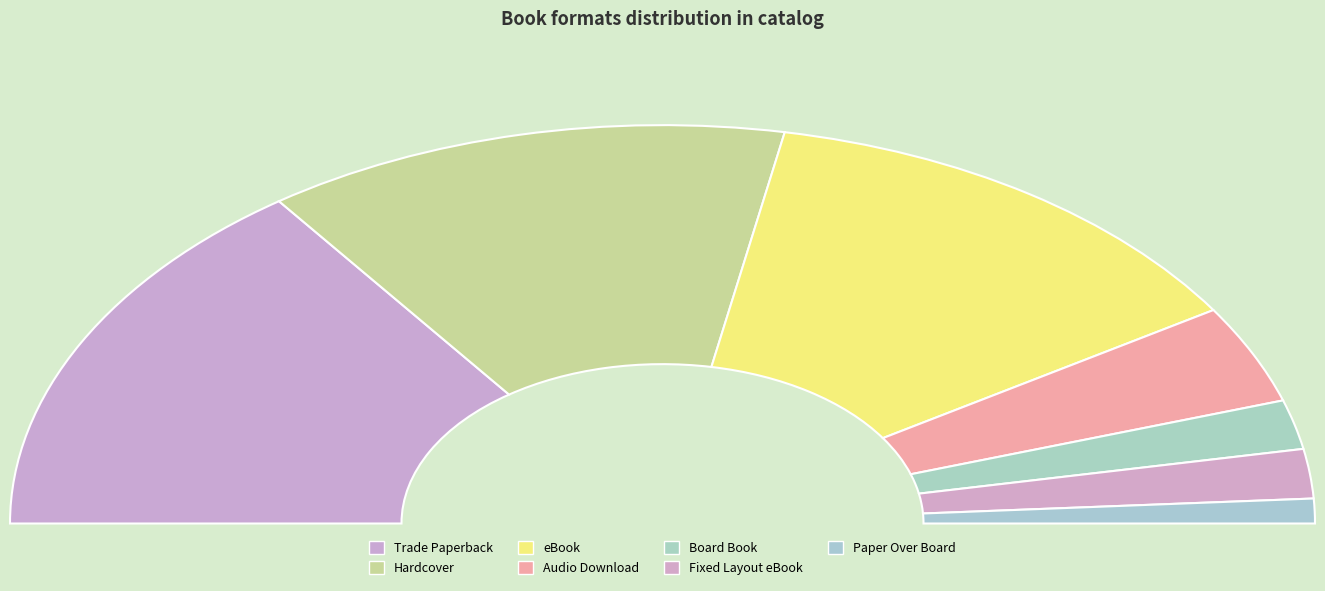

To the nearest percent, what is the combined percentage of Hardcover and Paper Over Board?

28%